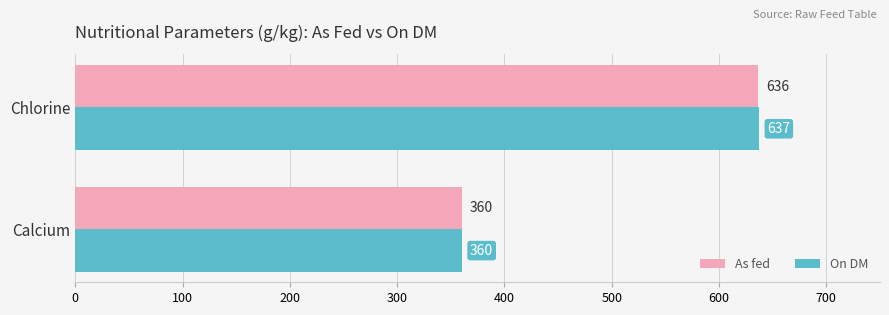

At which label is As fed closest to 498?

Calcium